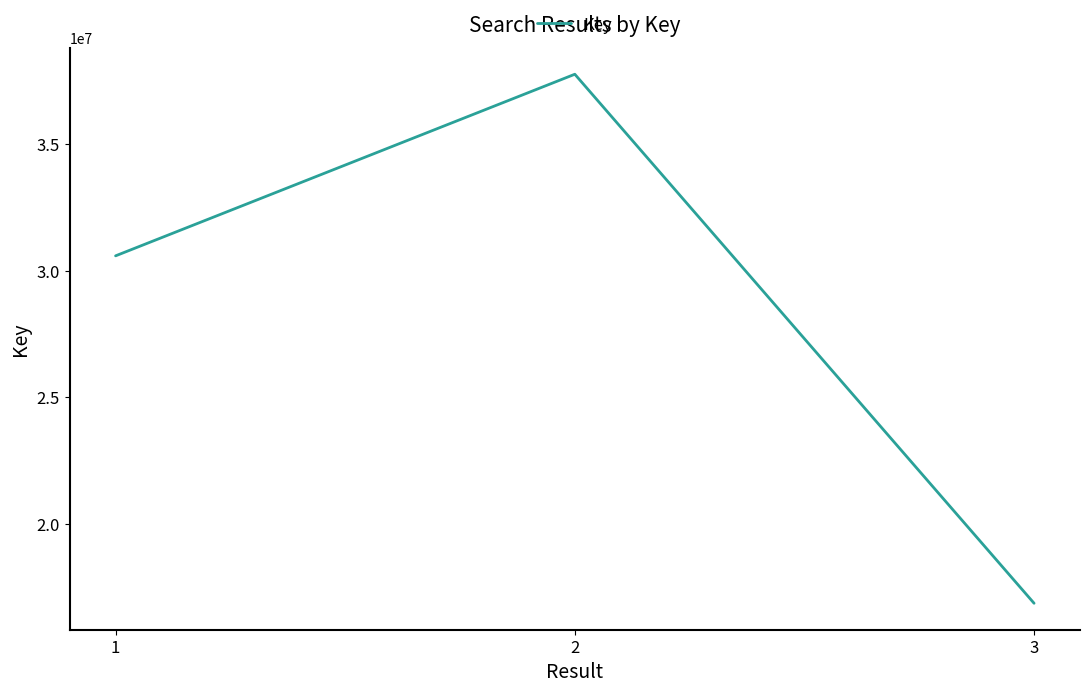

At which category does the chart reach its minimum across all series?

3